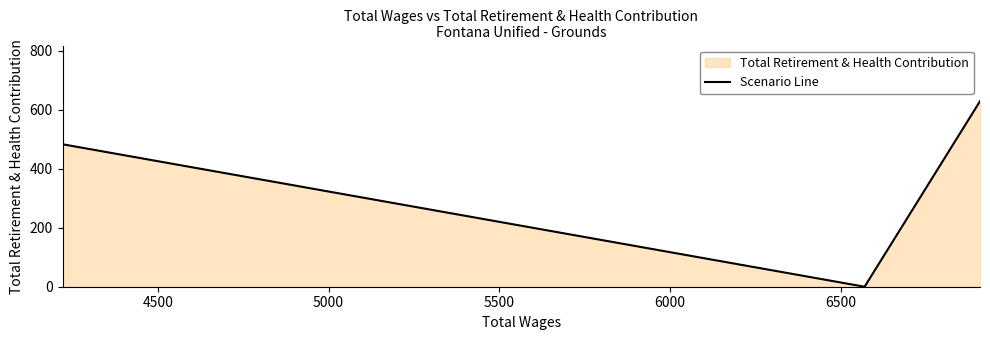

How many series are shown in this chart?

1